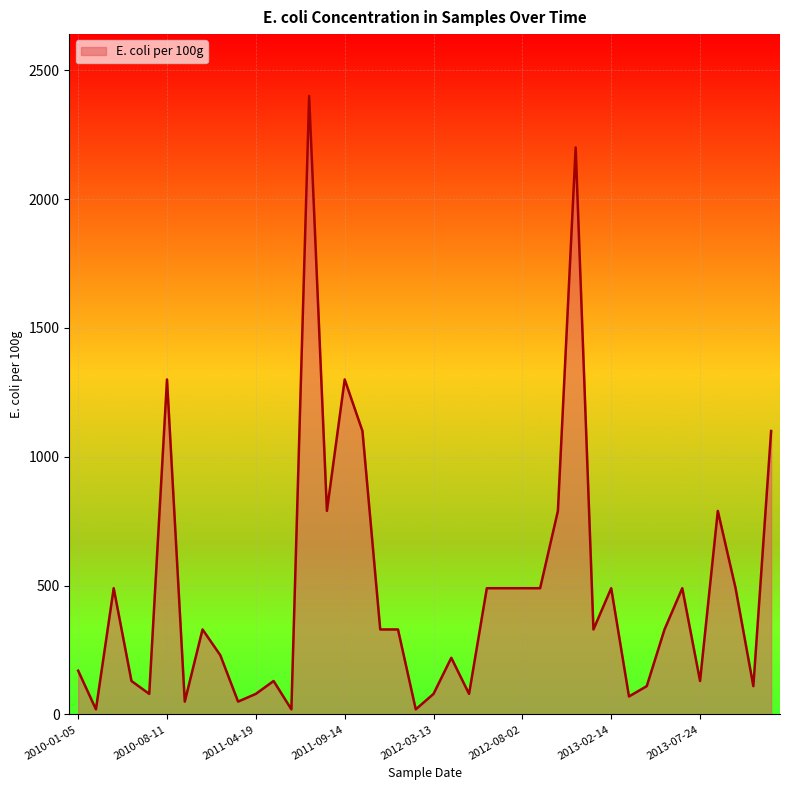

What is the difference between the maximum and minimum values?

2380